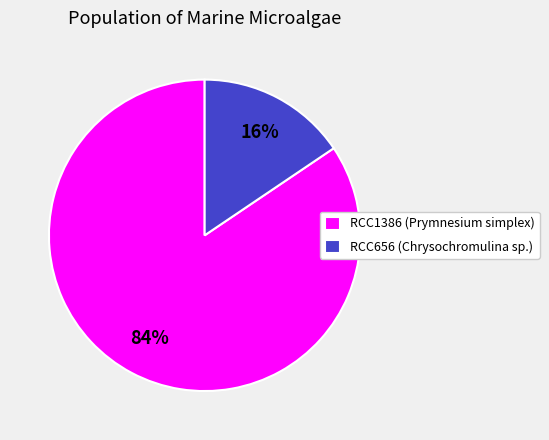

Does RCC656 represent more than half of the total?

No